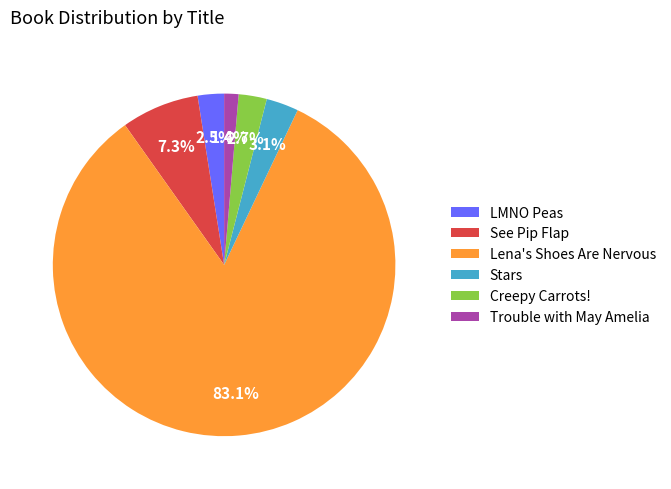

To the nearest percent, what is the difference between the largest and smallest slice percentages?

82%